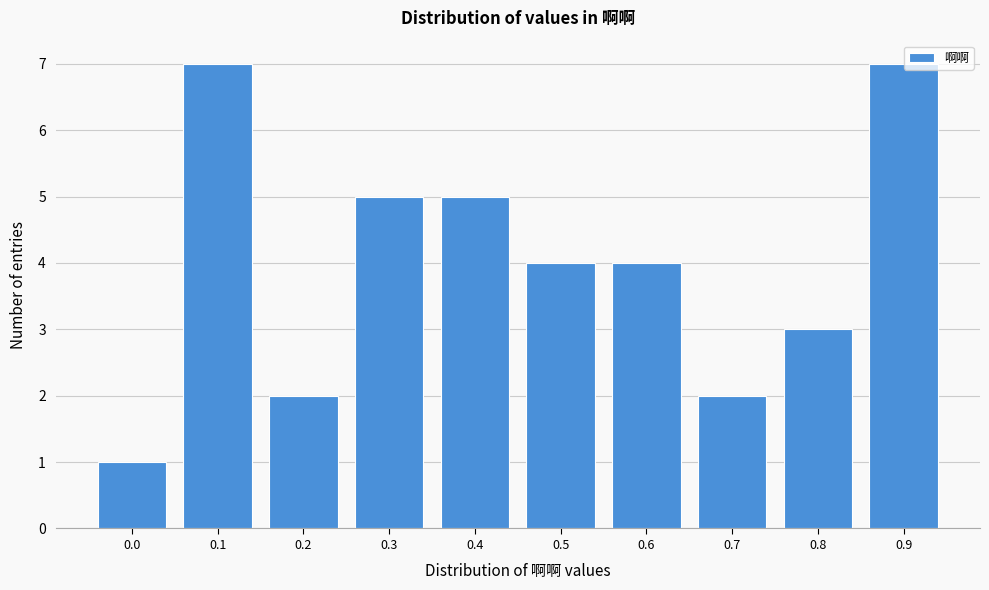

Reading left to right, transcribe all the data shown in this chart.

0.0=1	0.1=7	0.2=2	0.3=5	0.4=5	0.5=4	0.6=4	0.7=2	0.8=3	0.9=7